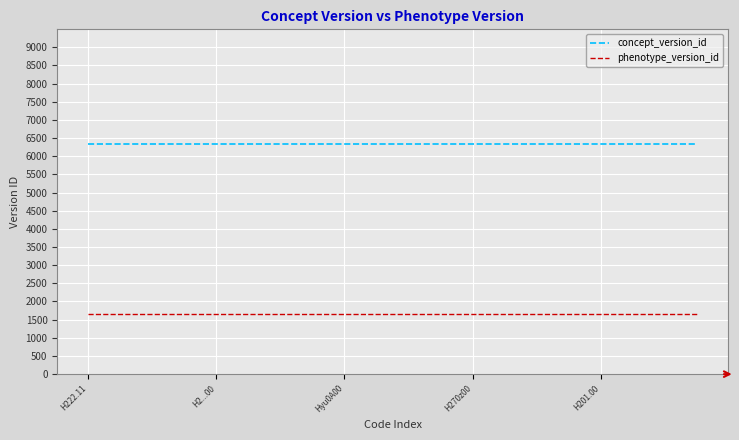

What are all the series names shown in the legend?

concept_version_id, phenotype_version_id